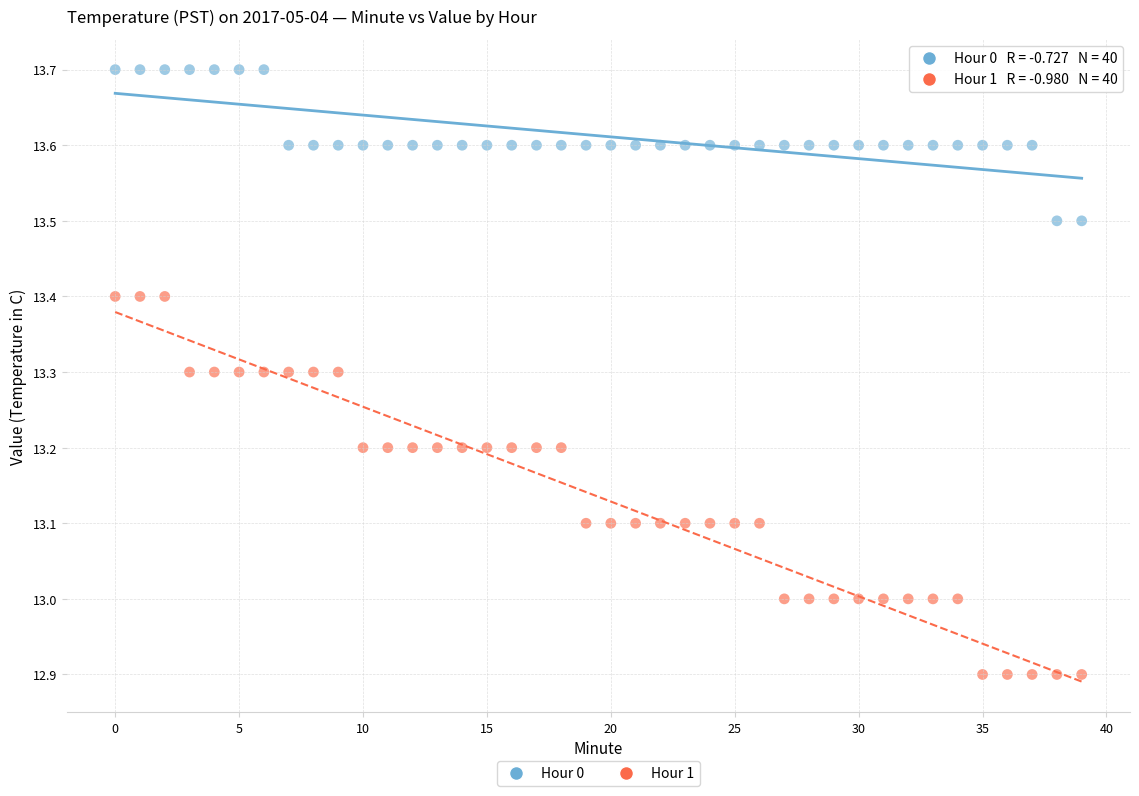

Across all data points, what is the range of Y values (max minus min)?

0.8